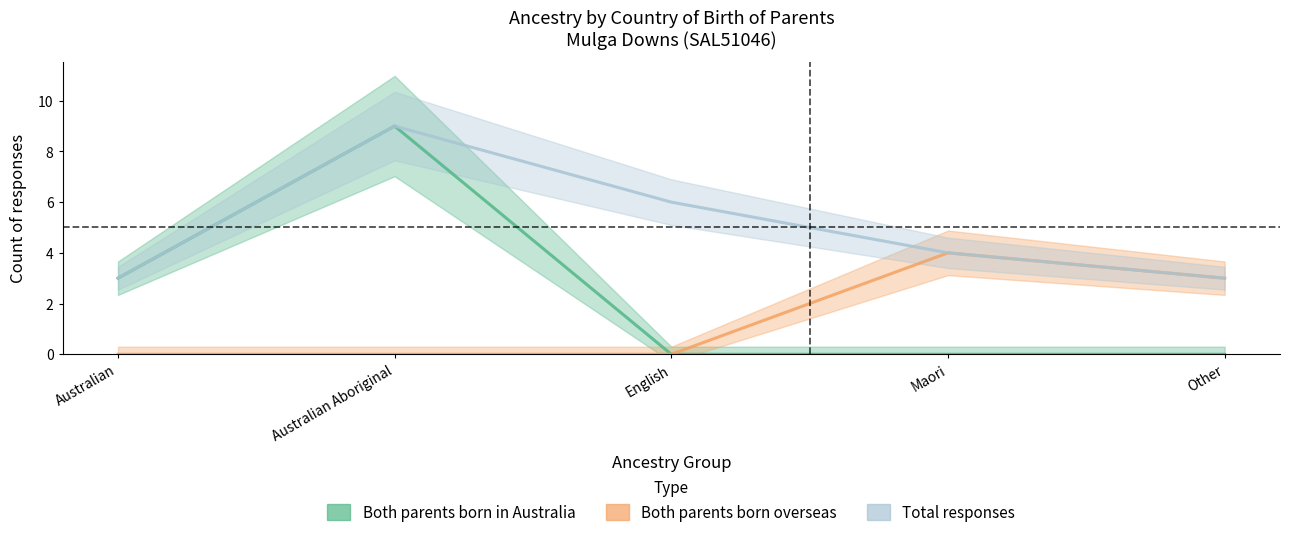

Which category has the highest value in the Both parents born in Australia series?

Australian Aboriginal